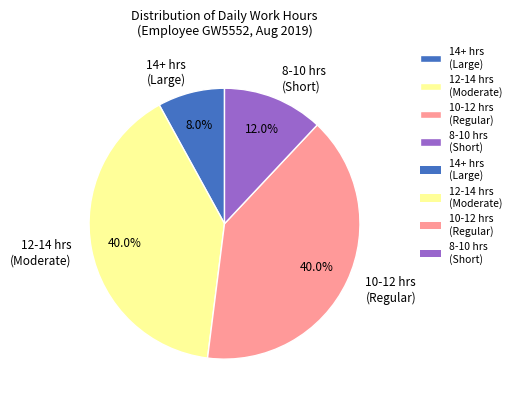

What is the smallest slice in the pie chart?

14+ hrs (Large)